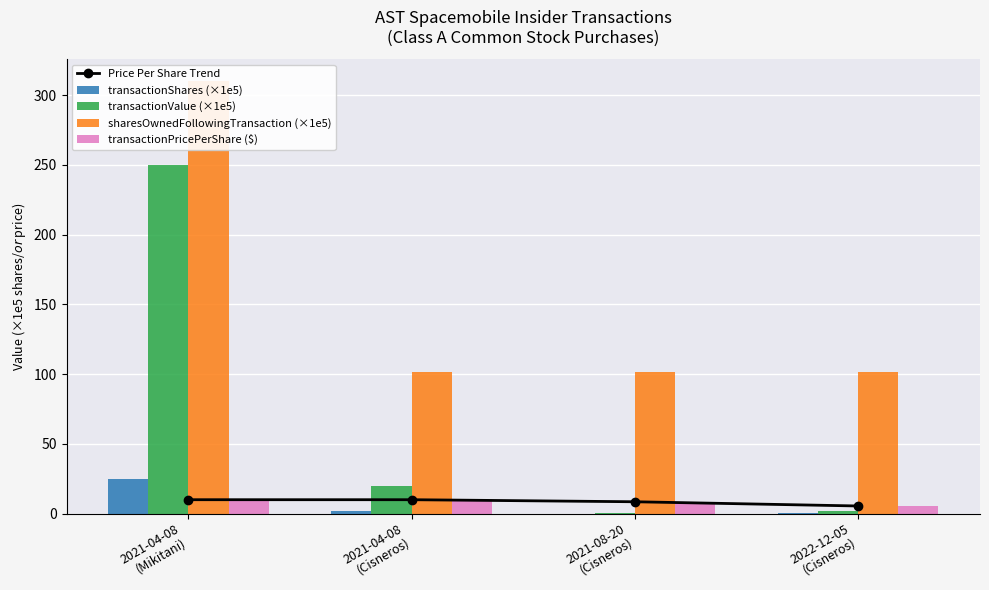

What is the lowest value of the transactionPricePerShare ($) series?

5.5